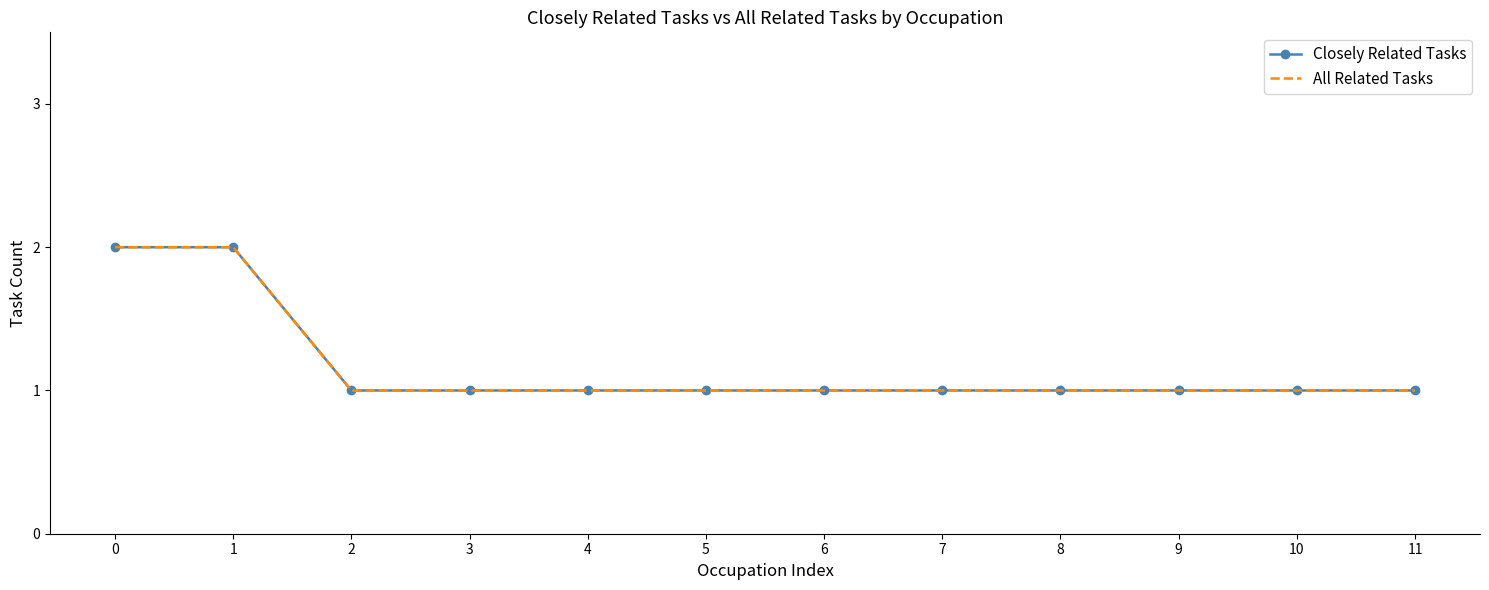

What is the difference between the maximum and second lowest values in the Closely Related Tasks series?

1